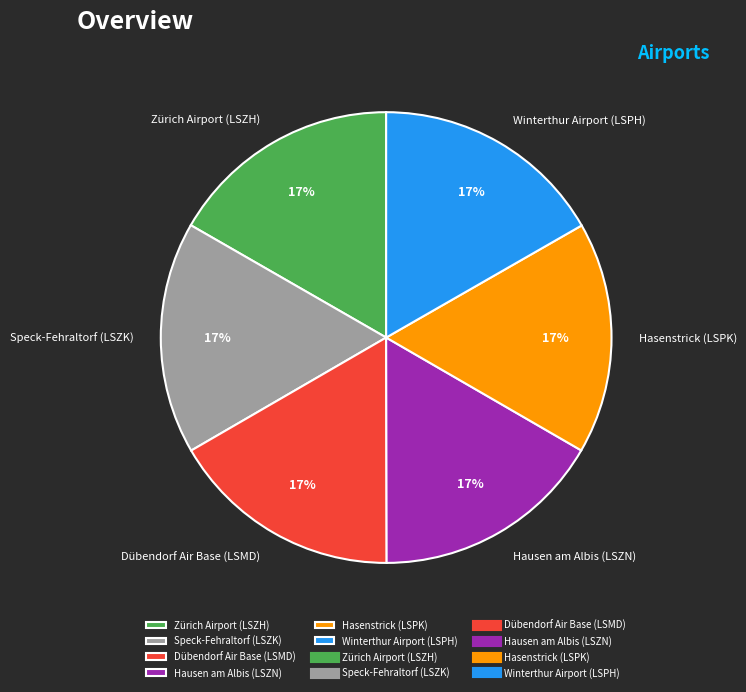

What percentage is the Dübendorf Air Base (LSMD) slice, to the nearest percent?

17%